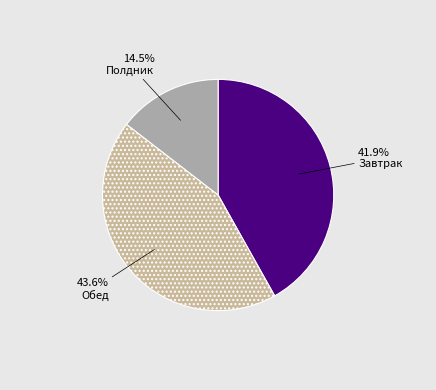

To the nearest percent, what portion does Полдник represent?

15%